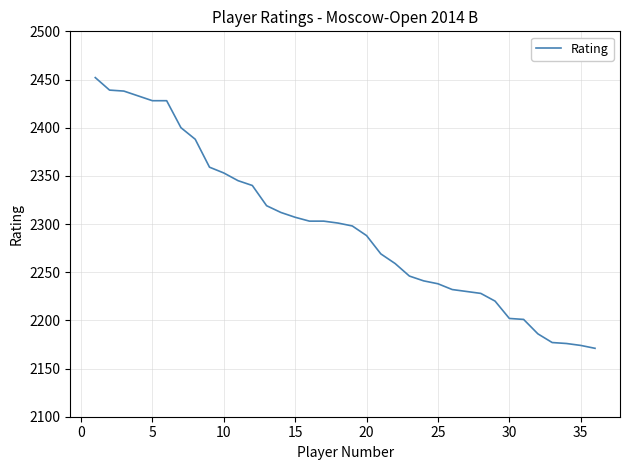

What is the difference between the maximum and minimum values?

281